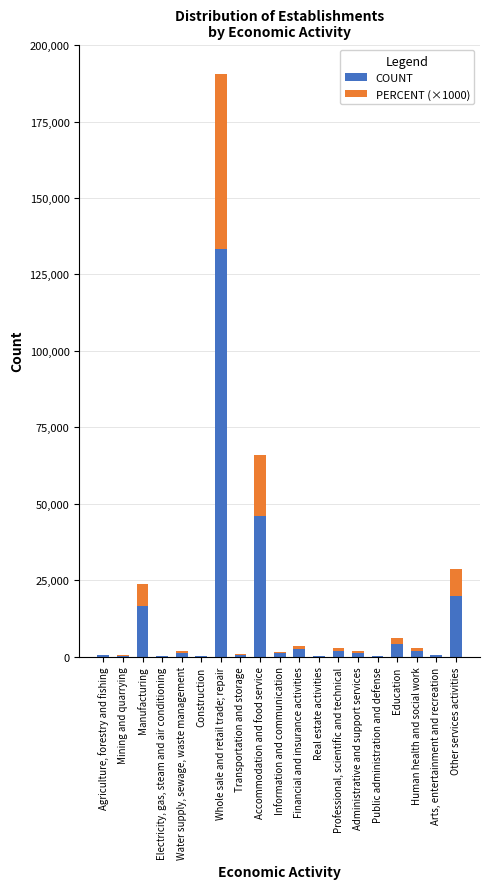

What is the highest value of the COUNT series?

133273